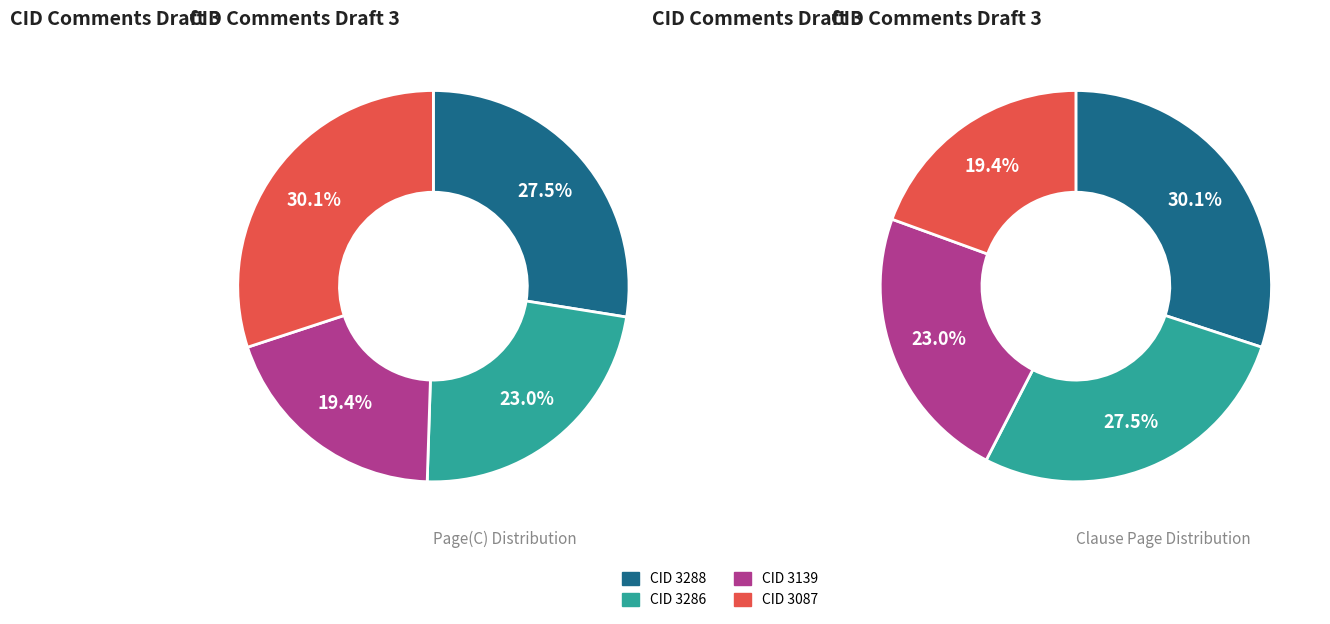

To the nearest percent, what portion does 3087 represent?

30%